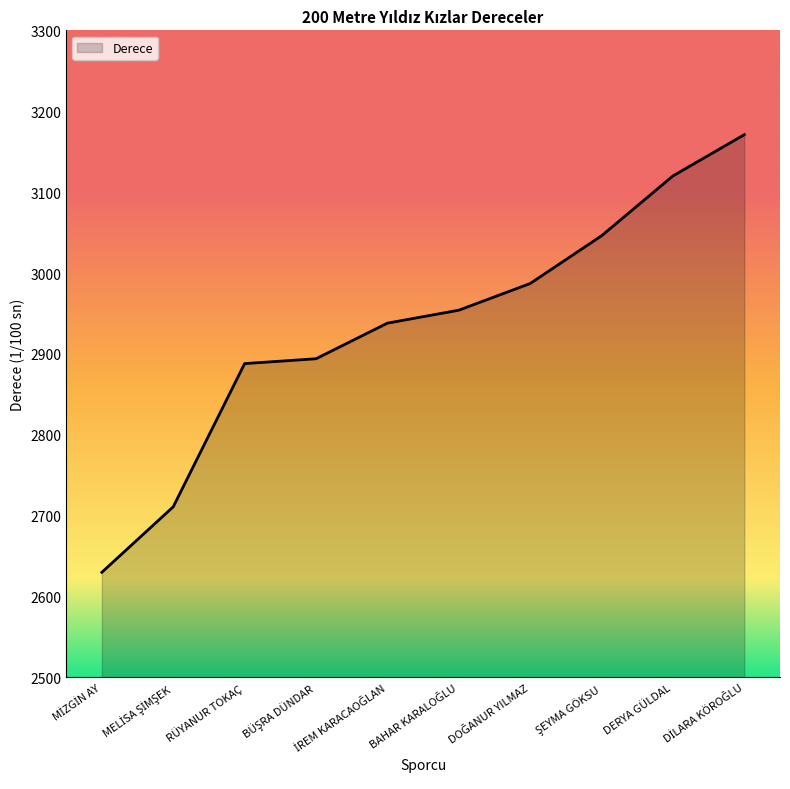

What is the difference between the maximum and minimum values?

541